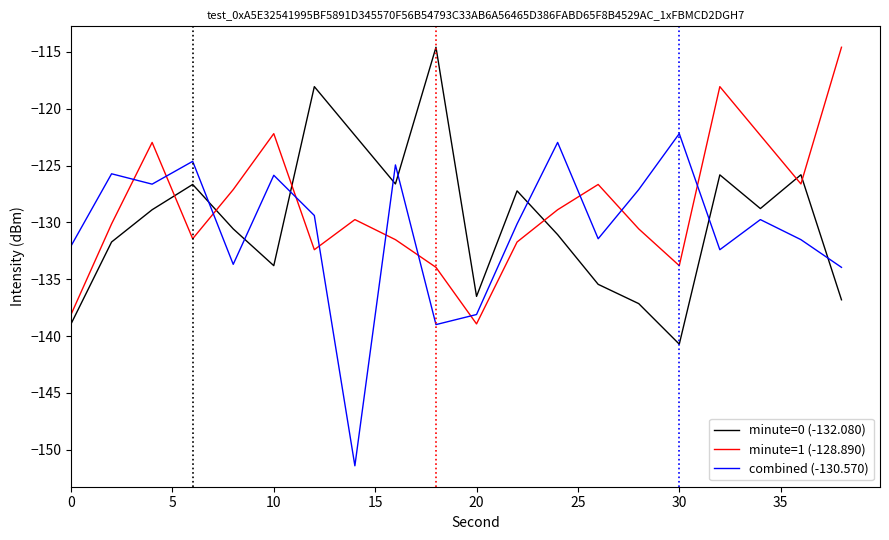

How many interior local peaks does the minute=1 (-128.890) series have?

5